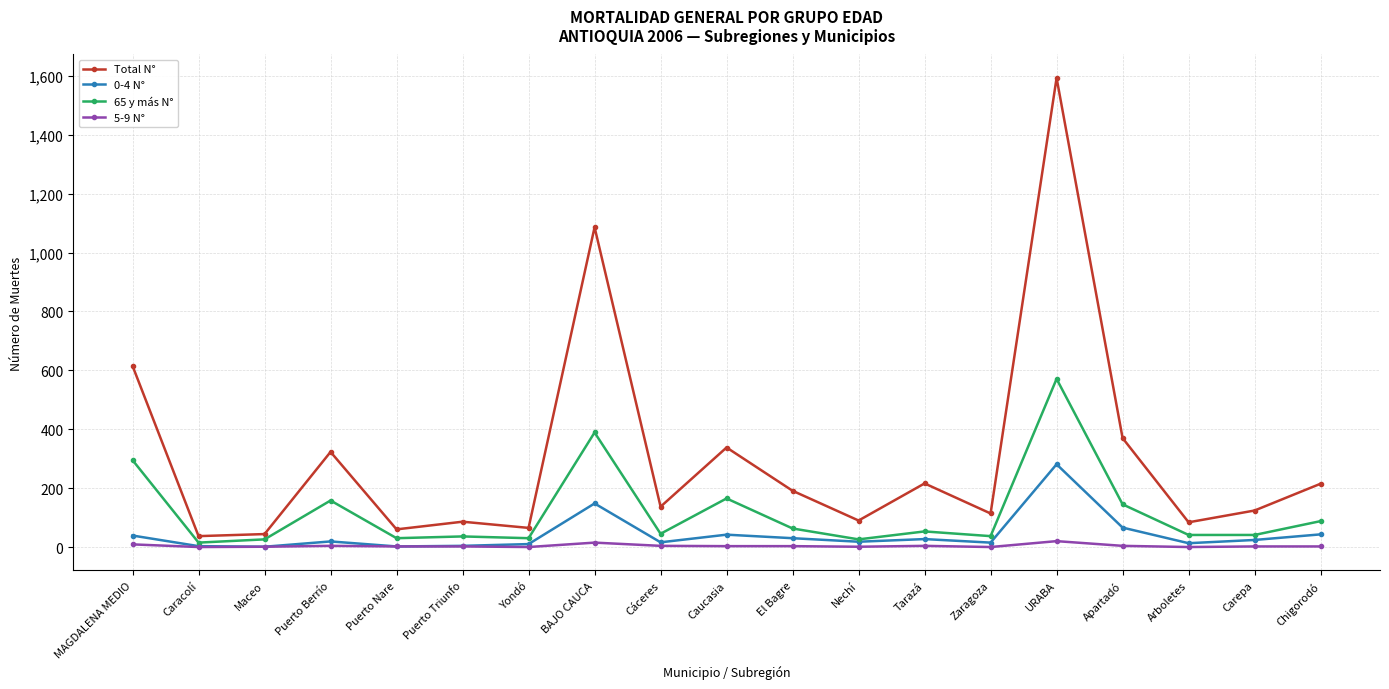

At which category is the sum across all series the highest?

URABA